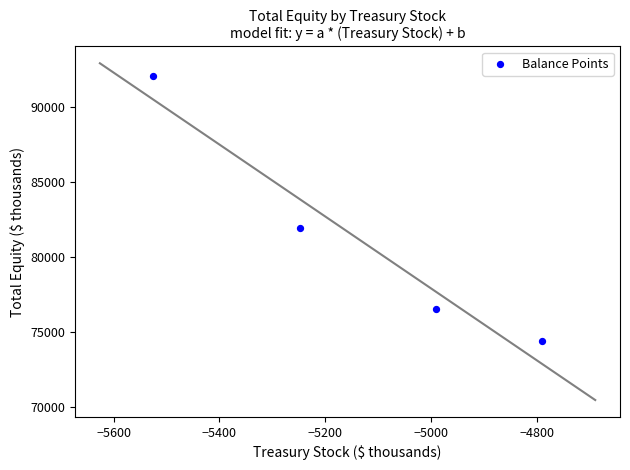

What is the range of X values (max minus min)?

737